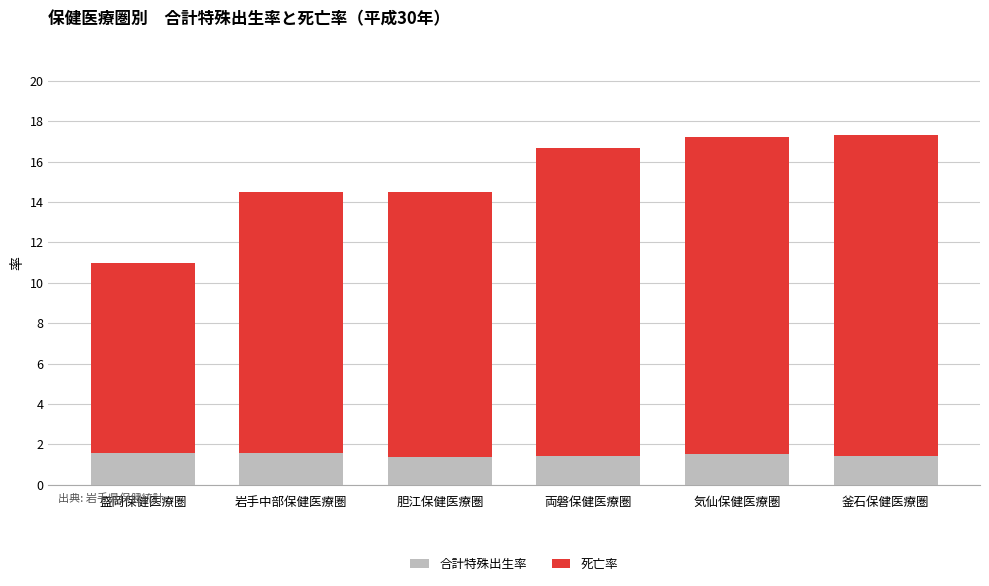

What is the sum of all 合計特殊出生率 values?

8.8